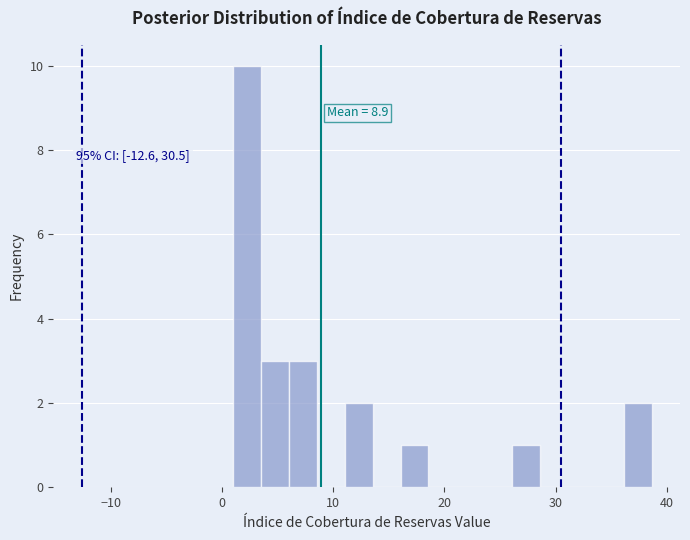

Around what value on the x-axis is the tallest bar? Give the approximate position of its centre, as read against the axis.

2